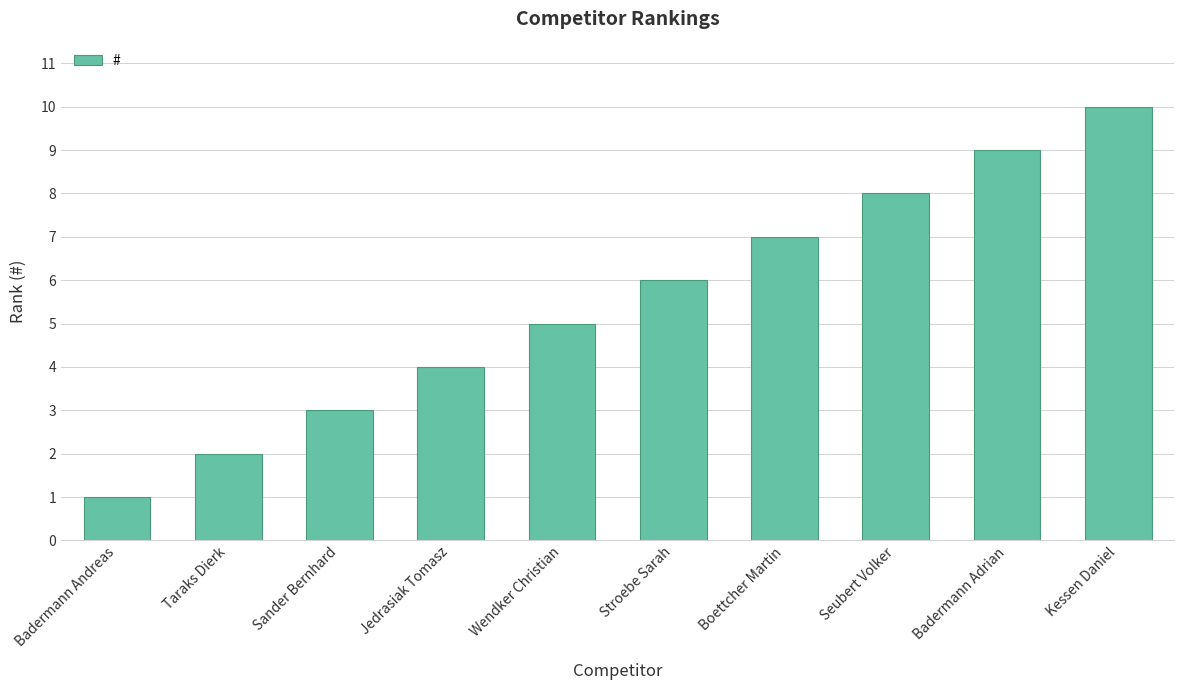

What is the average value?

6